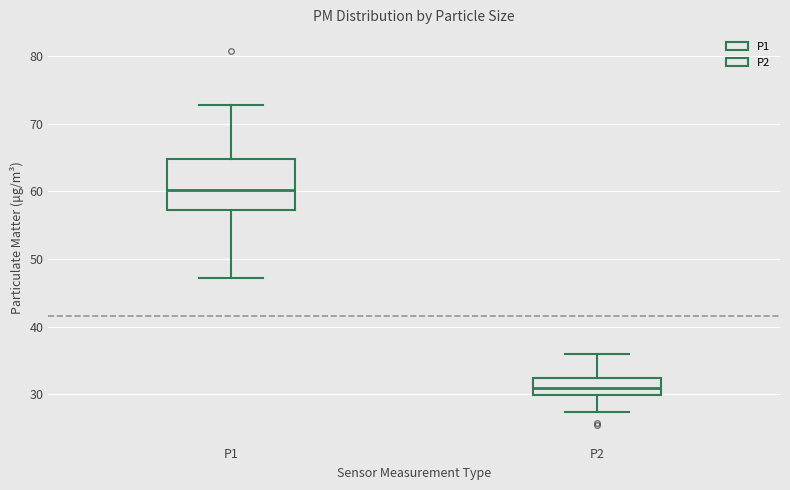

Which box's median line is the highest?

P1